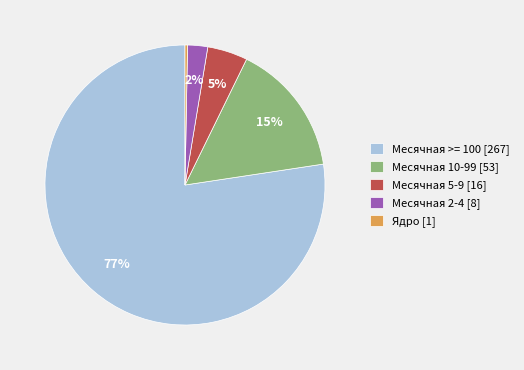

Is Месячная 10-99 the majority of the pie?

No